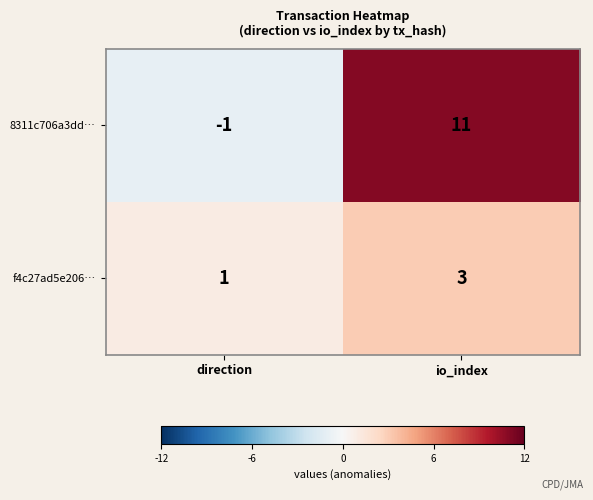

How many distinct data groups are displayed?

2